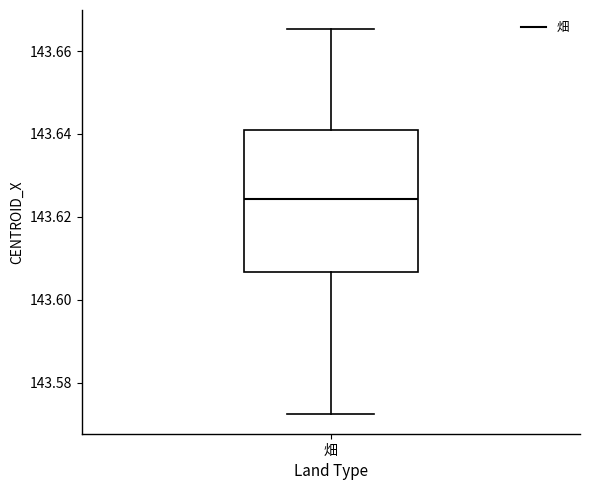

Where does the upper whisker of the box for 畑 end on the y-axis? The values are not printed on the chart, so give them approximately, as read against the axis.

143.666